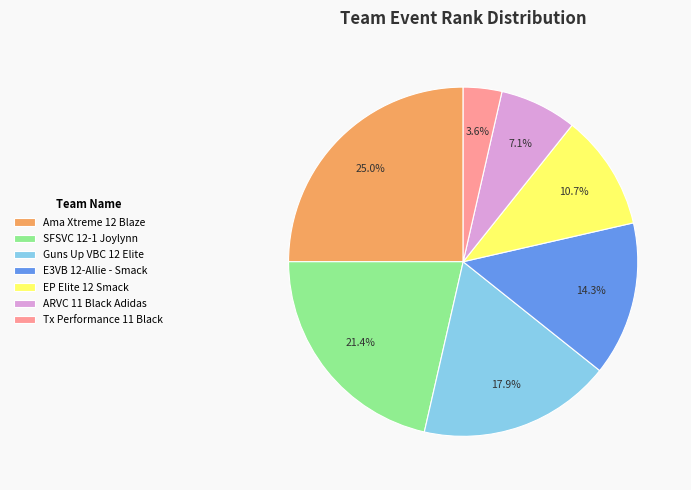

Which slice is the smallest?

Tx Performance 11 Black